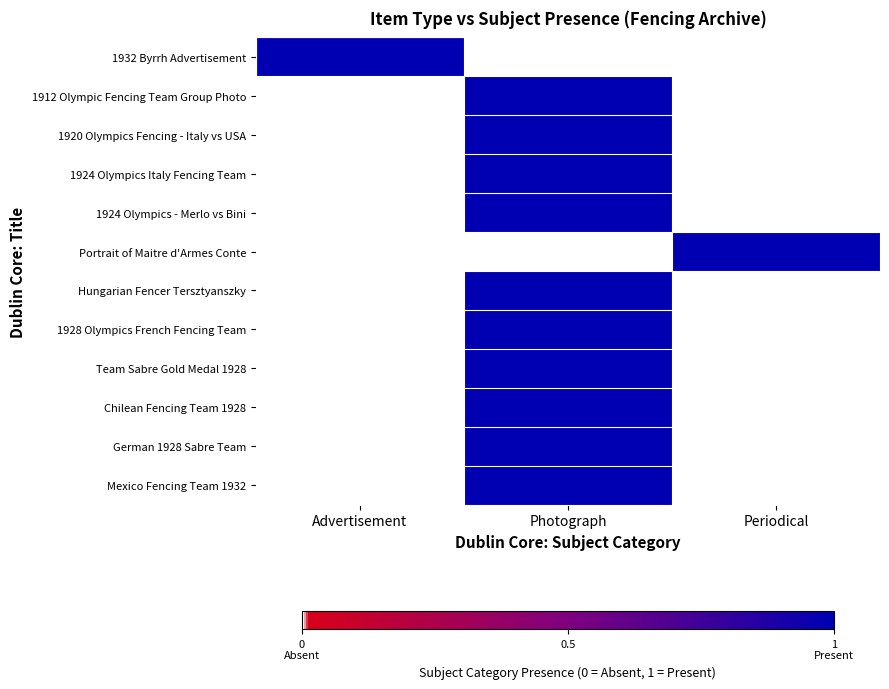

List the series in order of their peak value, lowest first.

1932 Byrrh Advertisement, 1912 Olympic Fencing Team Group Photo, 1920 Olympics Fencing - Italy vs USA, 1924 Olympics Italy Fencing Team, 1924 Olympics - Merlo vs Bini, Portrait of Maitre d'Armes Conte, Hungarian Fencer Tersztyanszky, 1928 Olympics French Fencing Team, Team Sabre Gold Medal 1928, Chilean Fencing Team 1928, German 1928 Sabre Team, Mexico Fencing Team 1932